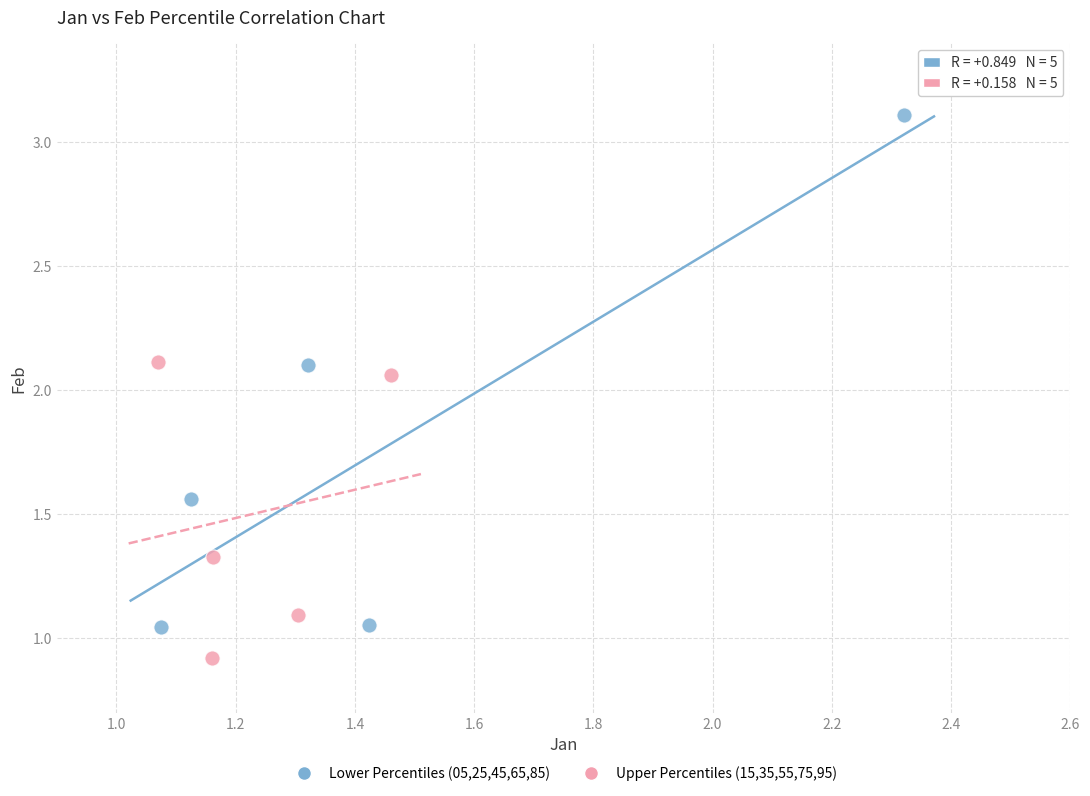

Which series reaches the maximum Y coordinate?

Lower Percentiles (05,25,45,65,85)